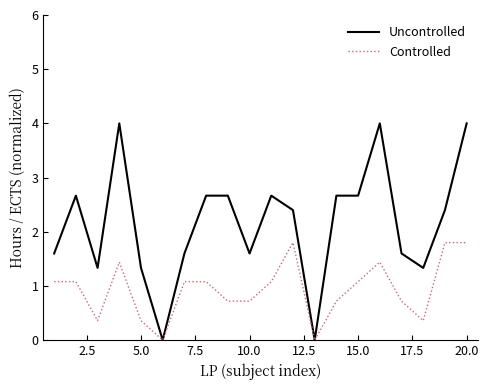

Reading left to right, list all the values displayed in this chart.

Uncontrolled: 1.6	2.7	1.3	4.0	1.3	0.0	1.6	2.7	2.7	1.6	2.7	2.4	0.0	2.7	2.7	4.0	1.6	1.3	2.4	4.0
Controlled: 1.1	1.1	0.4	1.4	0.4	0.0	1.1	1.1	0.7	0.7	1.1	1.8	0.0	0.7	1.1	1.4	0.7	0.4	1.8	1.8